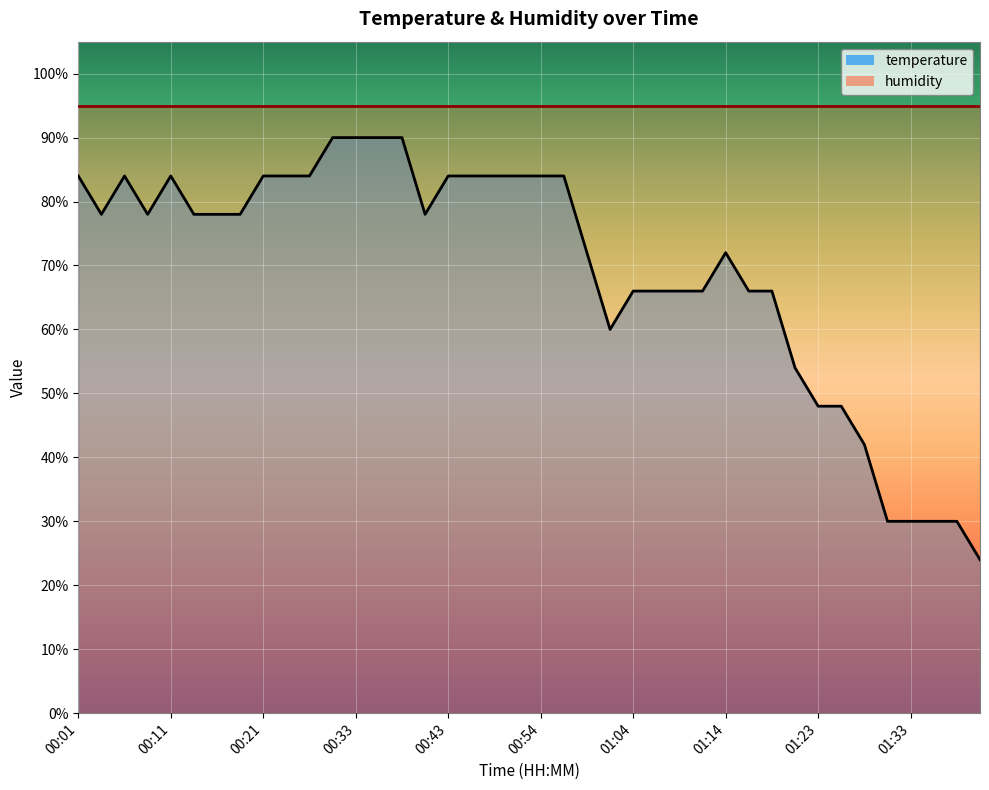

True or false: the data shows 72 at 01:14.

True